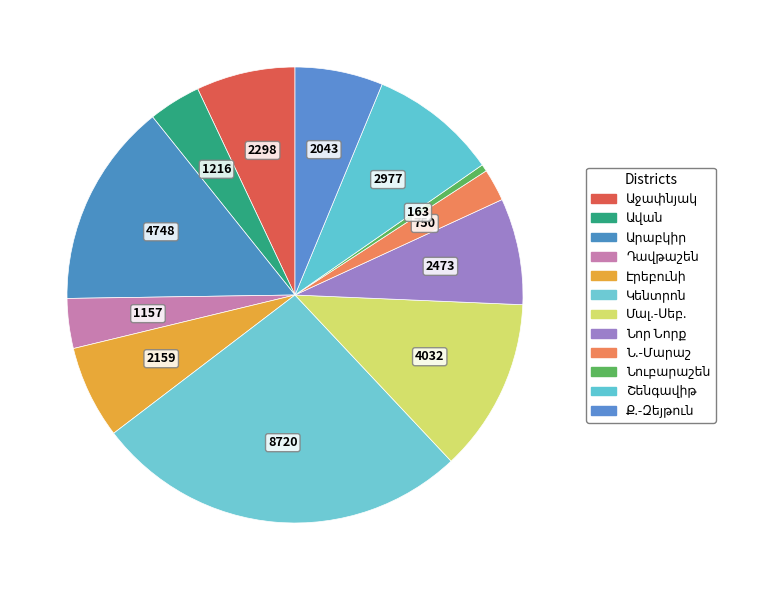

Count the number of slices in the pie.

12